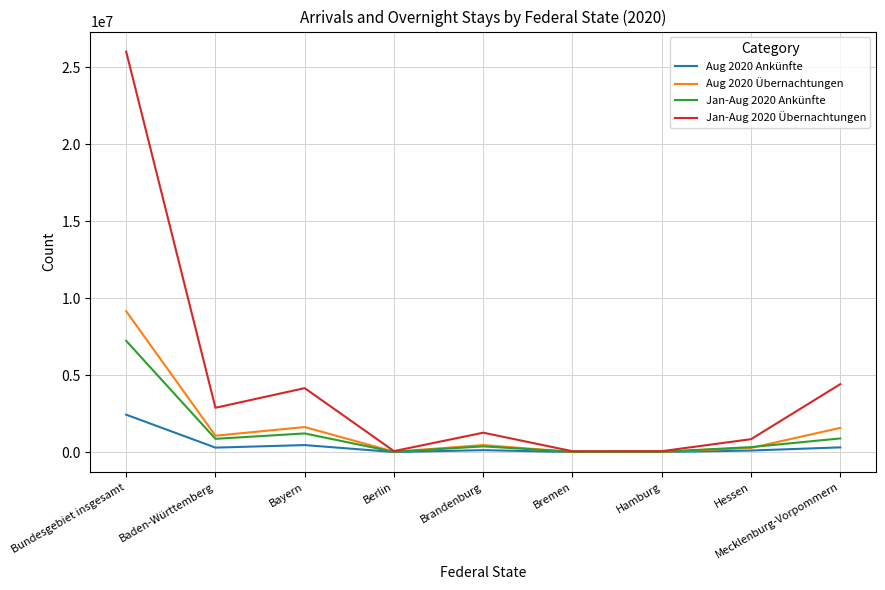

How many lines are shown in the chart?

4